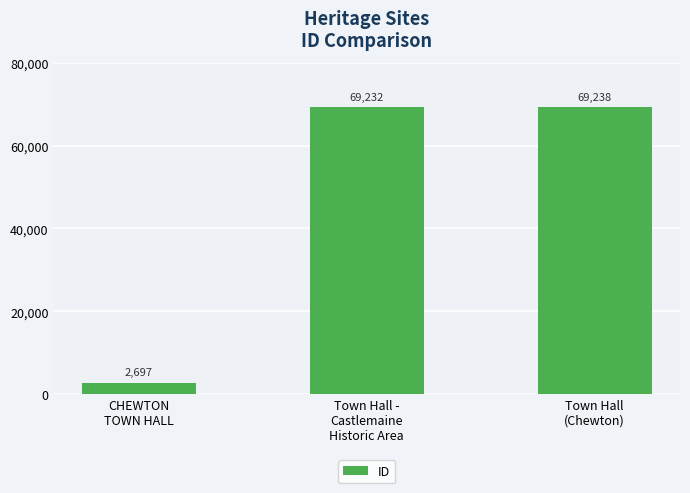

Rank the categories by value from lowest to highest.

CHEWTON
TOWN HALL, Town Hall -
Castlemaine
Historic Area, Town Hall
(Chewton)